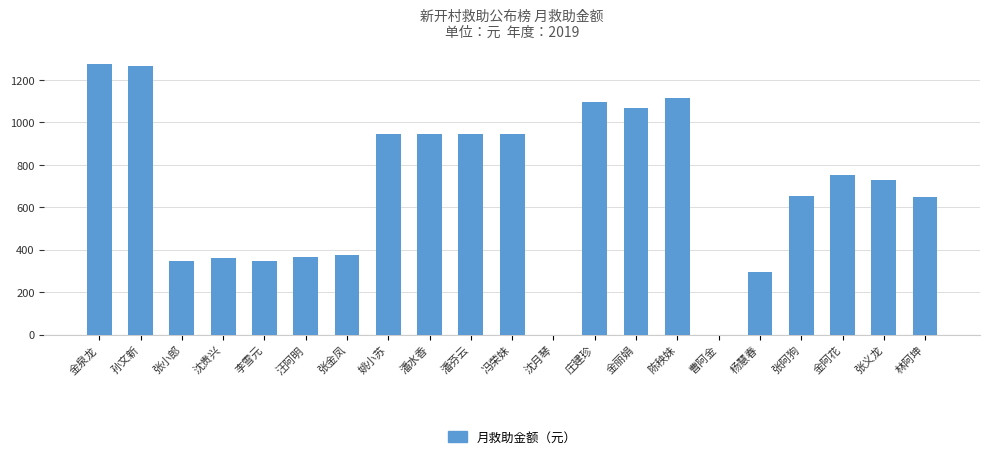

Approximately how many times larger is the value at 潘芬云 compared to 金丽娟?

0.9